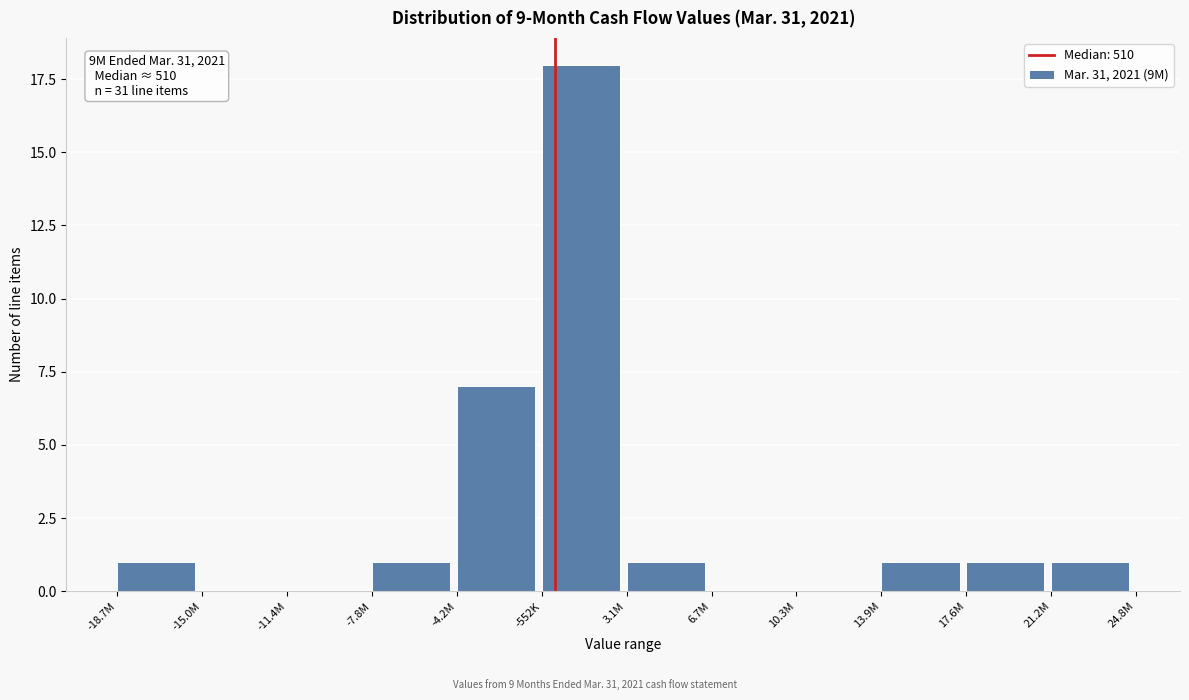

Reading left to right, transcribe all the data shown in this chart.

-18.7M=1	-15.0M=0	-11.4M=0	-7.8M=1	-4.2M=7	-552K=18	3.1M=1	6.7M=0	10.3M=0	13.9M=1	17.6M=1	21.2M=1